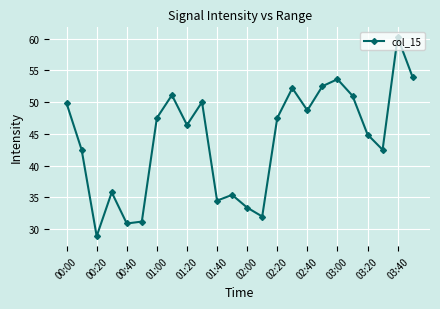

What is the sum of all values?

1056.4